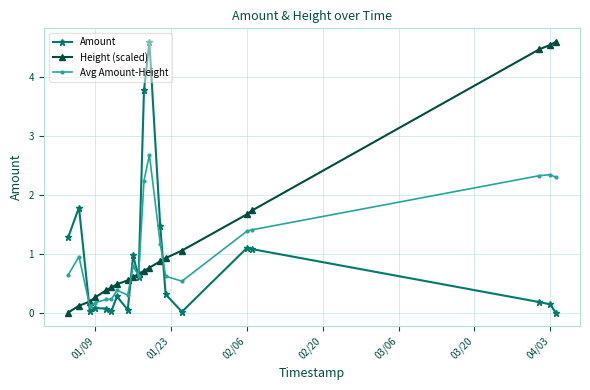

What is the difference between the maximum and minimum values in the Height (scaled) series?

4.6